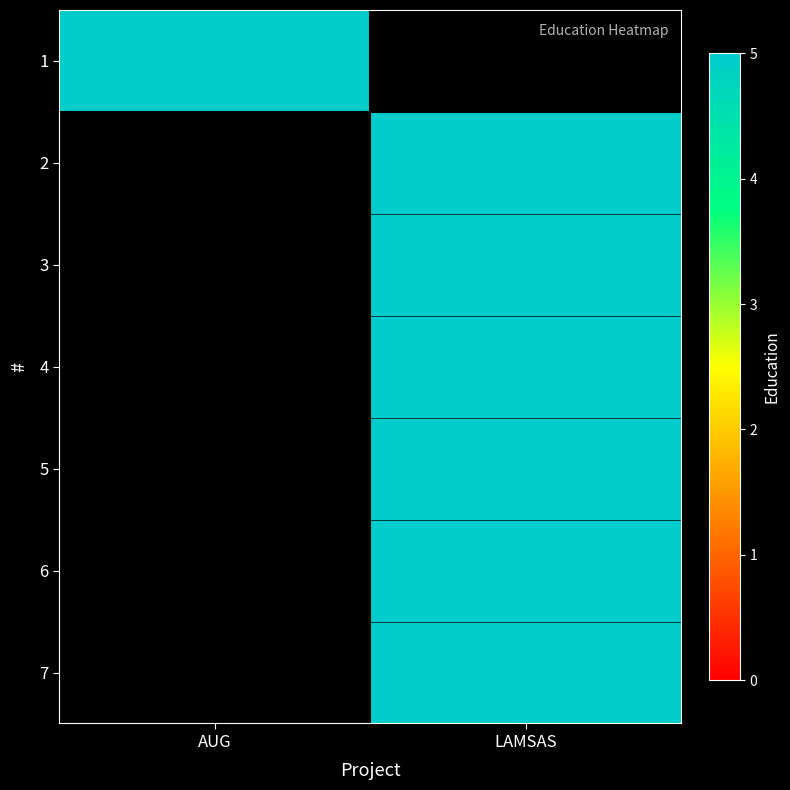

What is the maximum value for 5?

5